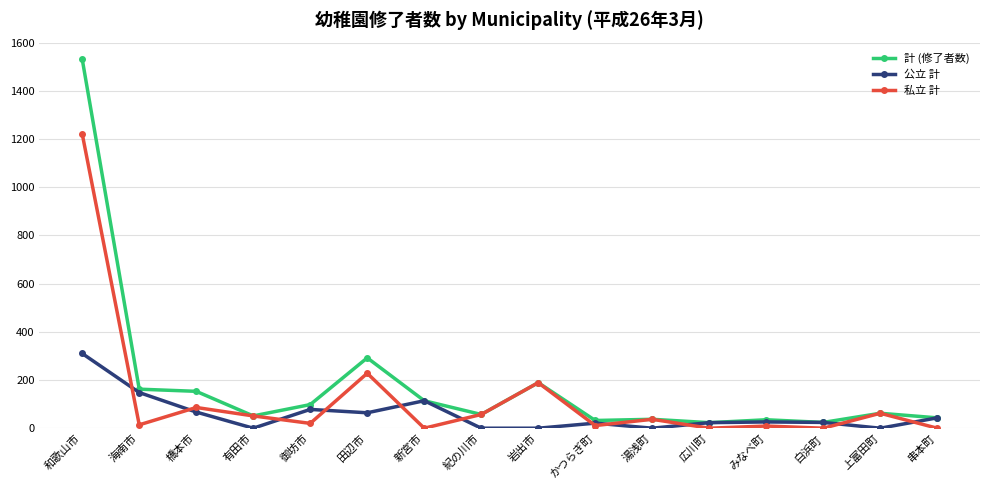

Does the chart display data point markers on the line(s)?

Yes